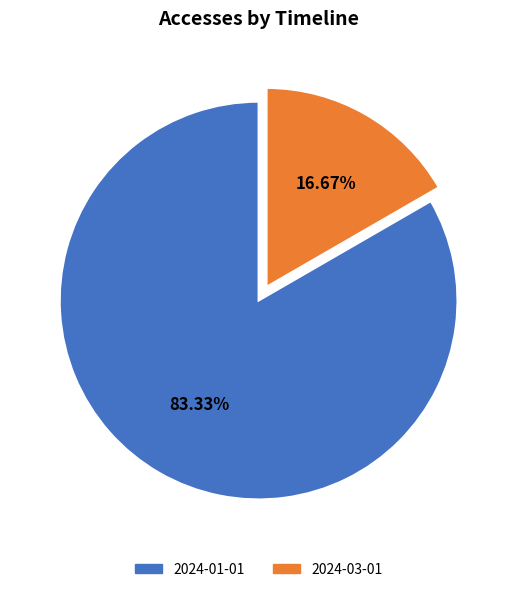

Is there a majority slice in this chart?

Yes